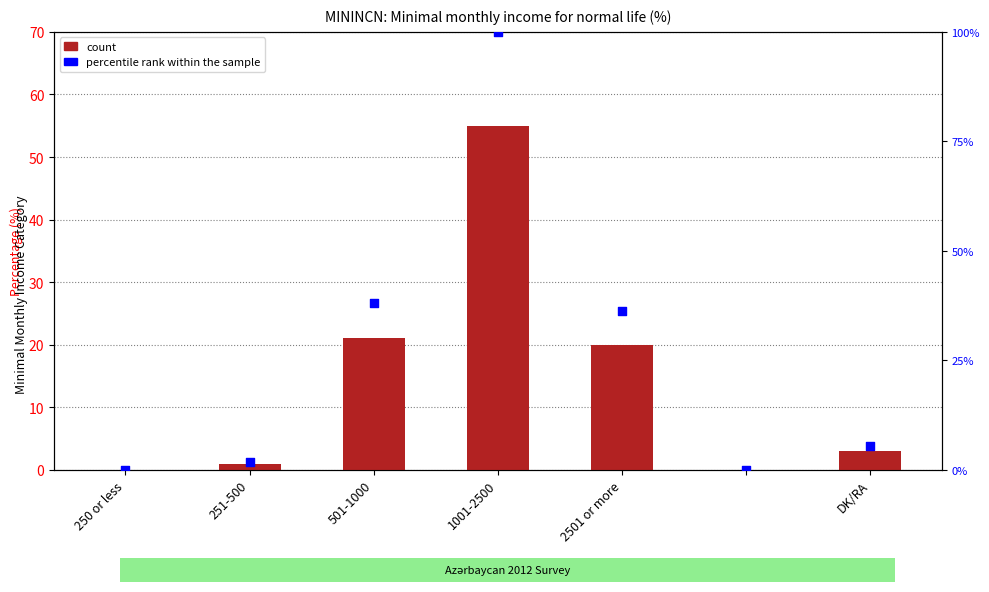

What is the total value across all series at DK/RA?

8.5